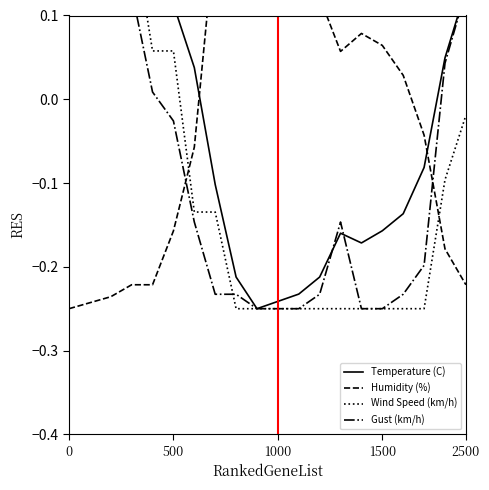

At which label does Humidity (%) first exceed 0?

7